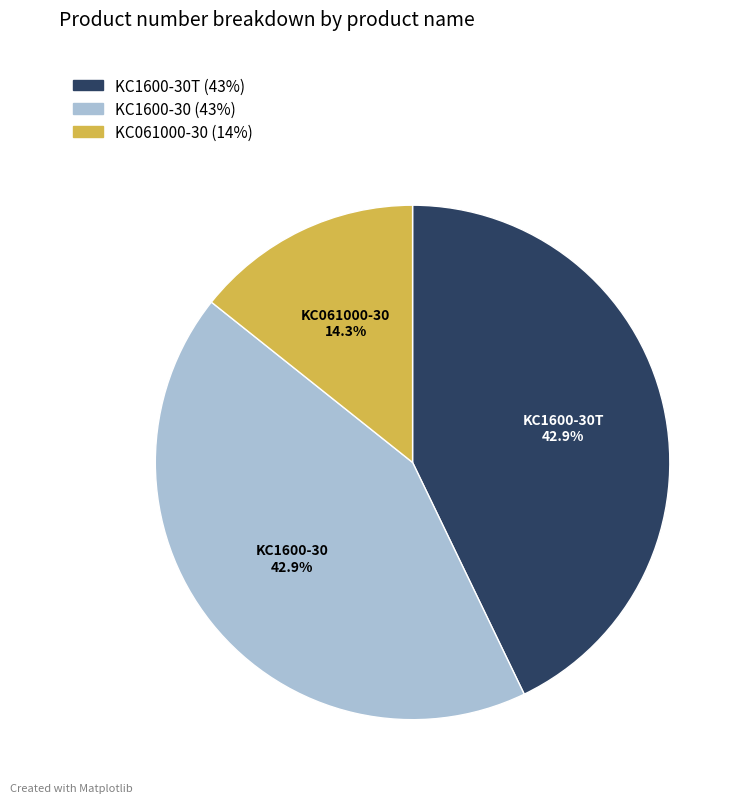

Do KC1600-30 and KC061000-30 together represent more than half of the pie?

Yes